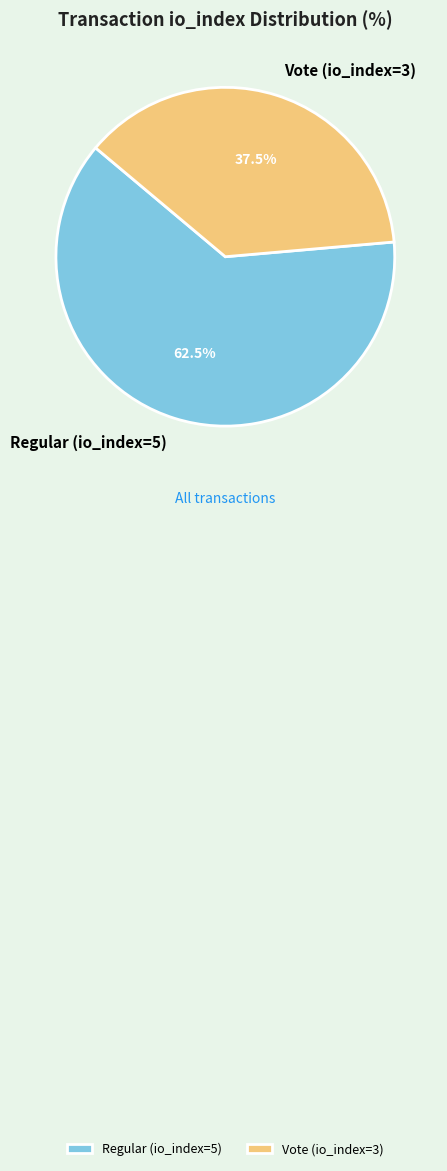

Rank the categories by value from highest to lowest.

Regular (io_index=5), Vote (io_index=3)